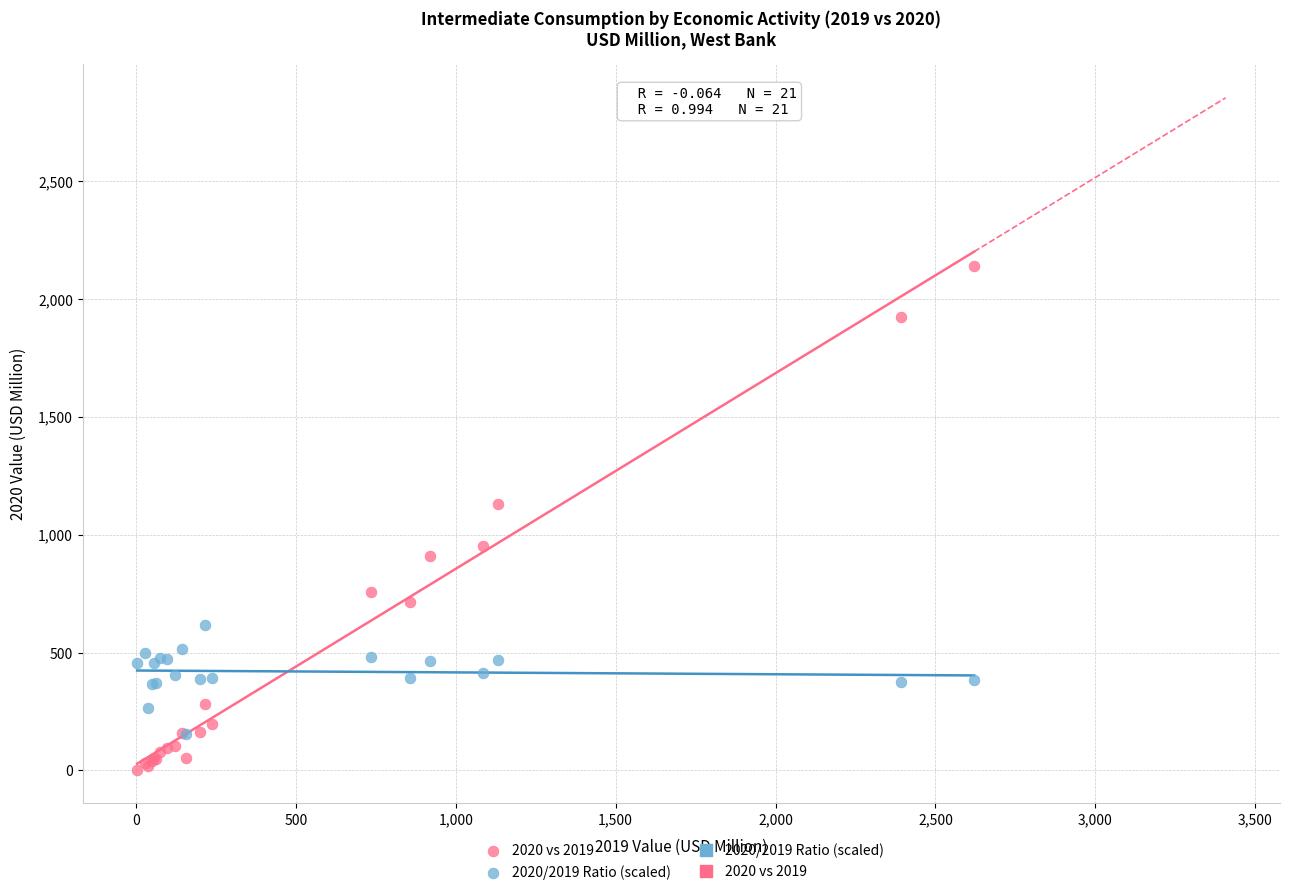

Across all series, what Y value is closest to 1070?

1127.9